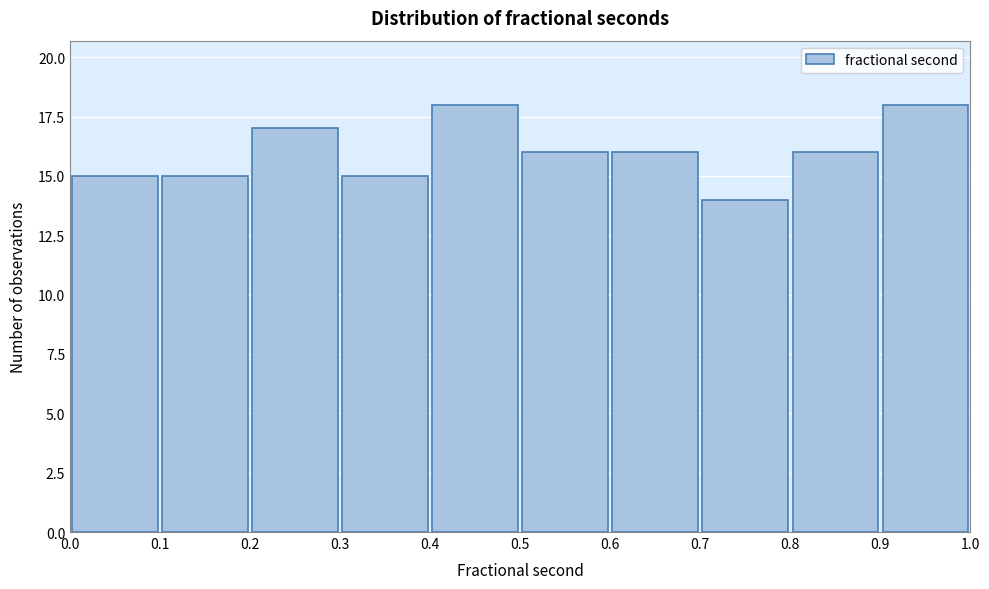

What is the height of the bar covering 0.0 to 0.1 on the x-axis? The values are not printed on the chart, so give them approximately, as read against the axis.

15